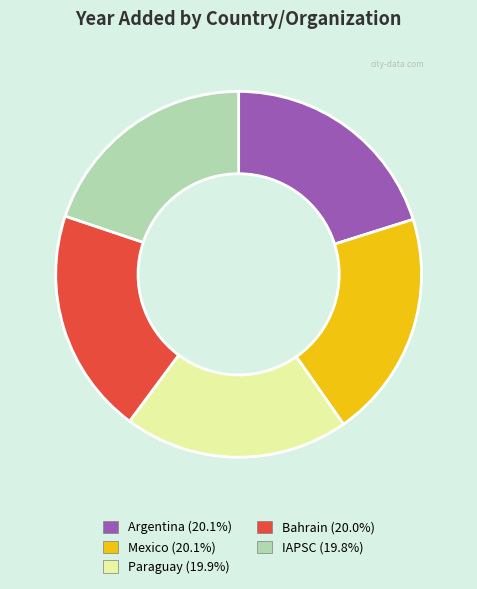

Is there a majority slice in this chart?

No